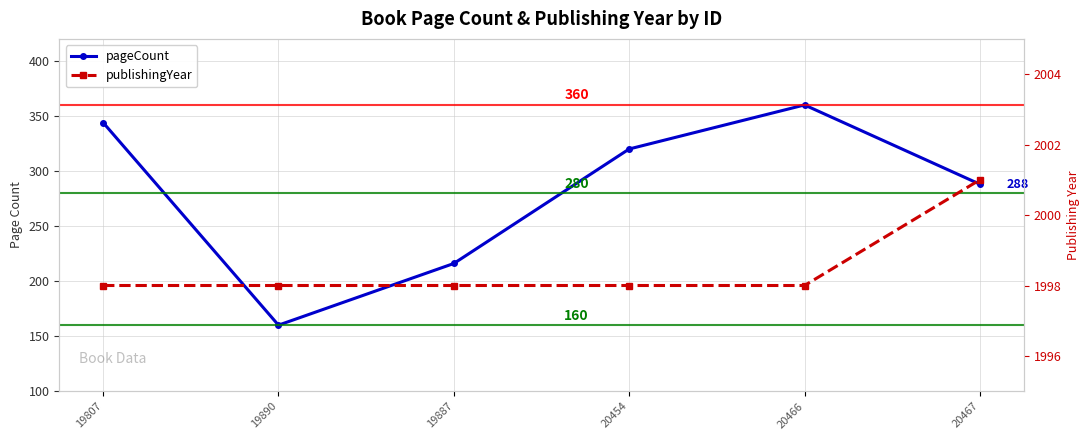

Is this an area chart (filled region under the line)?

No